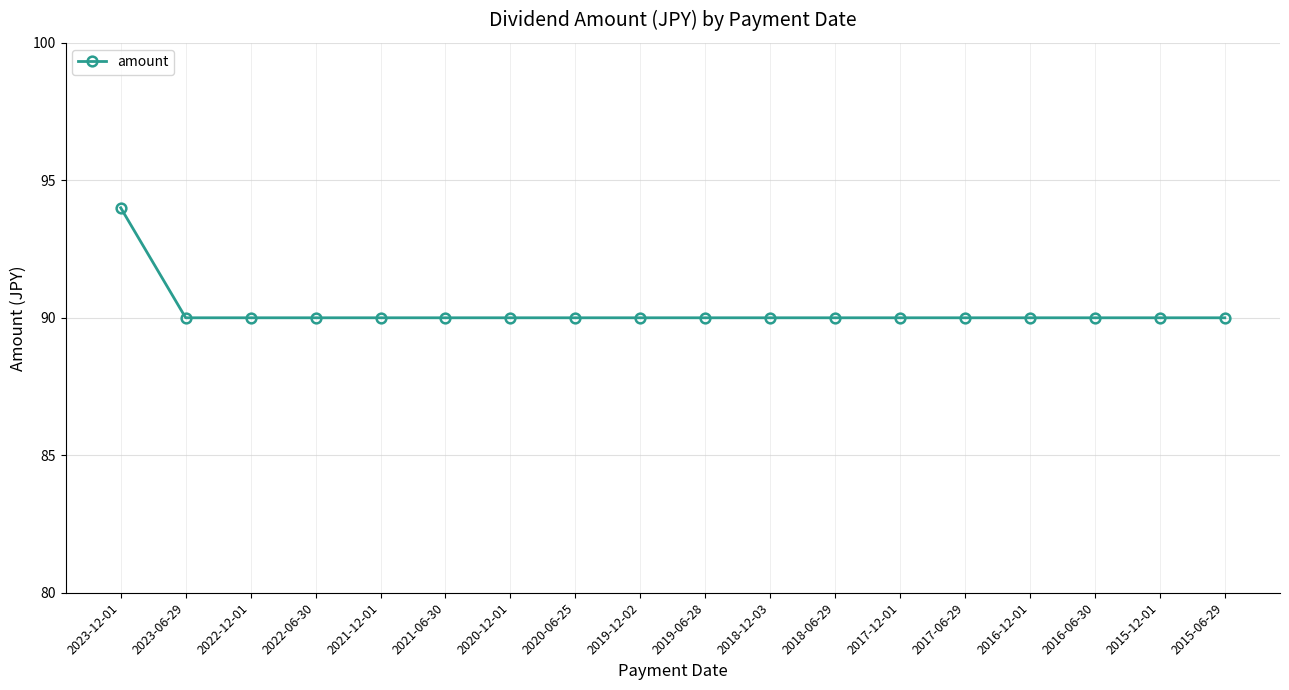

What is the label of the 1st point from the right?

2015-06-29